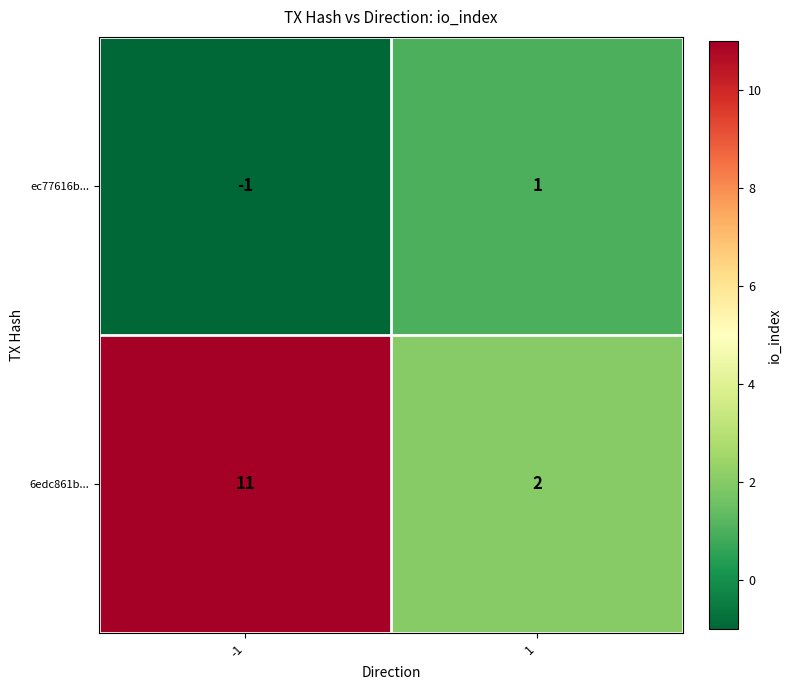

What is the spread (max minus min) of values at -1?

12